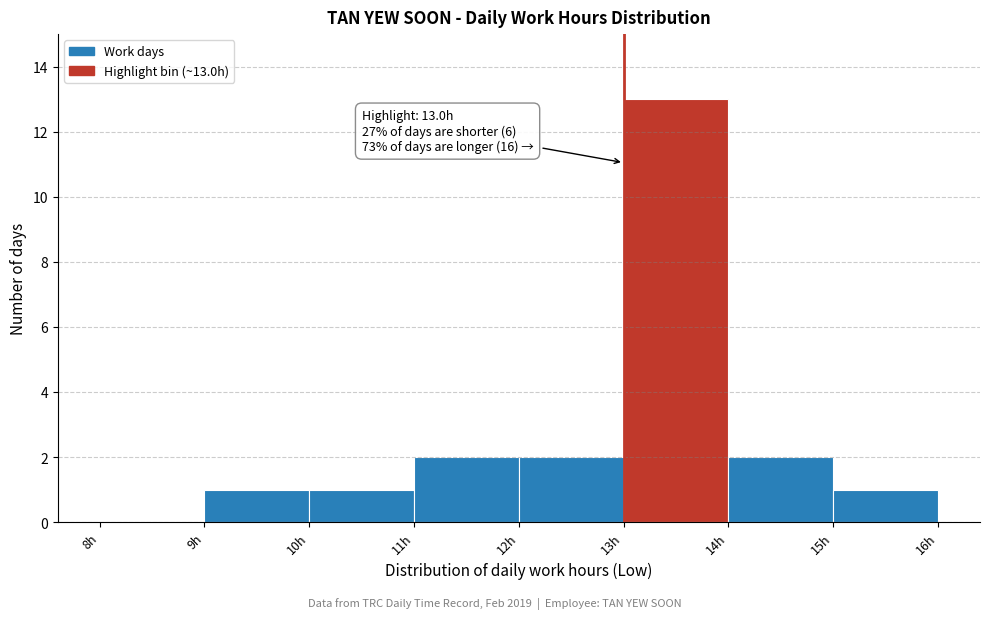

Which range on the x-axis has the tallest bar?

13 to 14